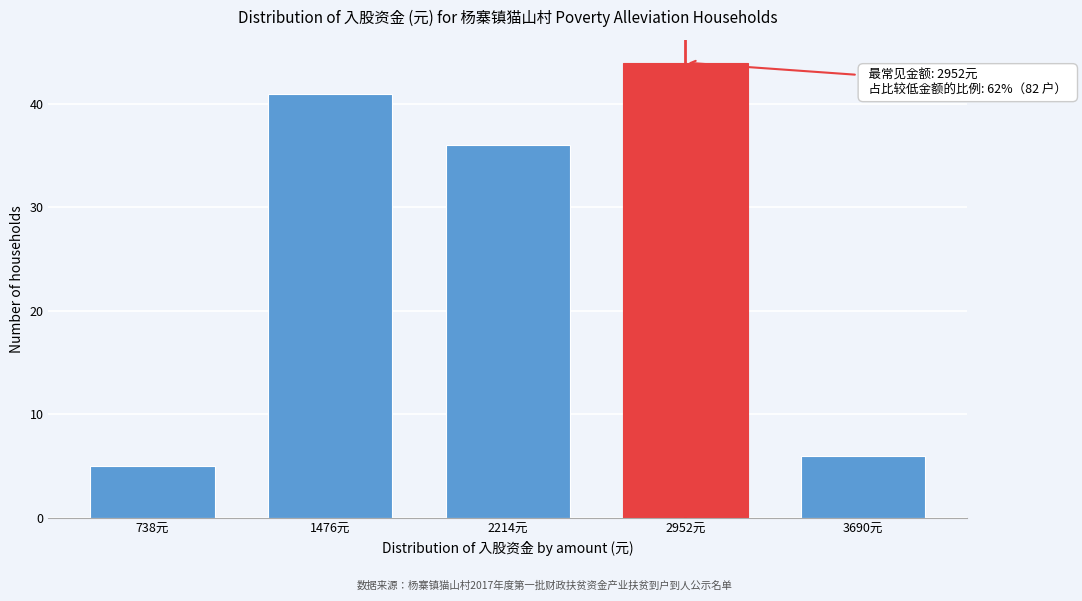

Reading left to right, transcribe all the data shown in this chart.

5	41	36	44	6